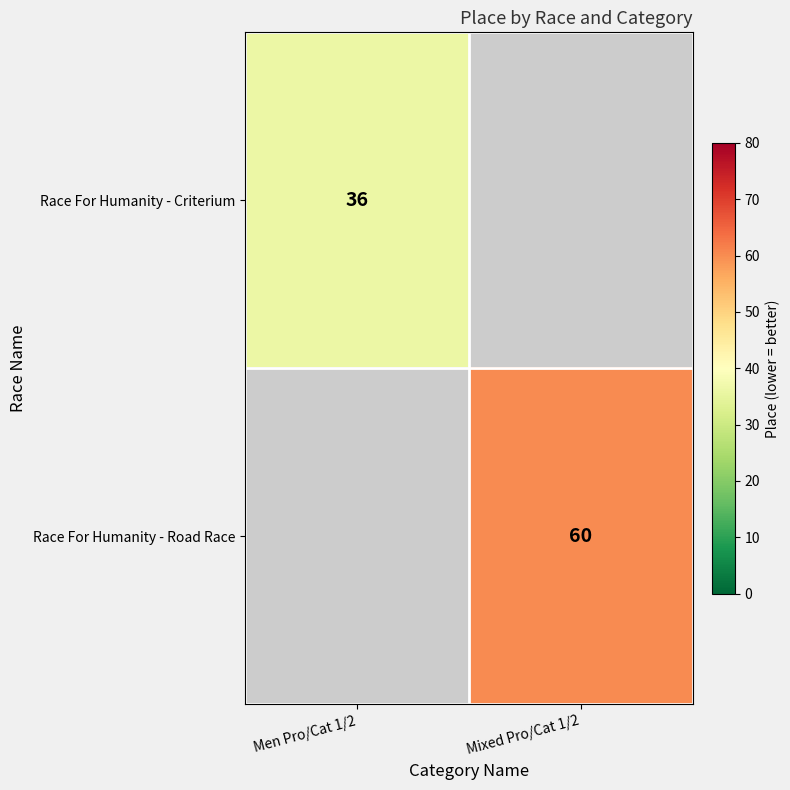

At how many categories does at least one series exceed 37?

1